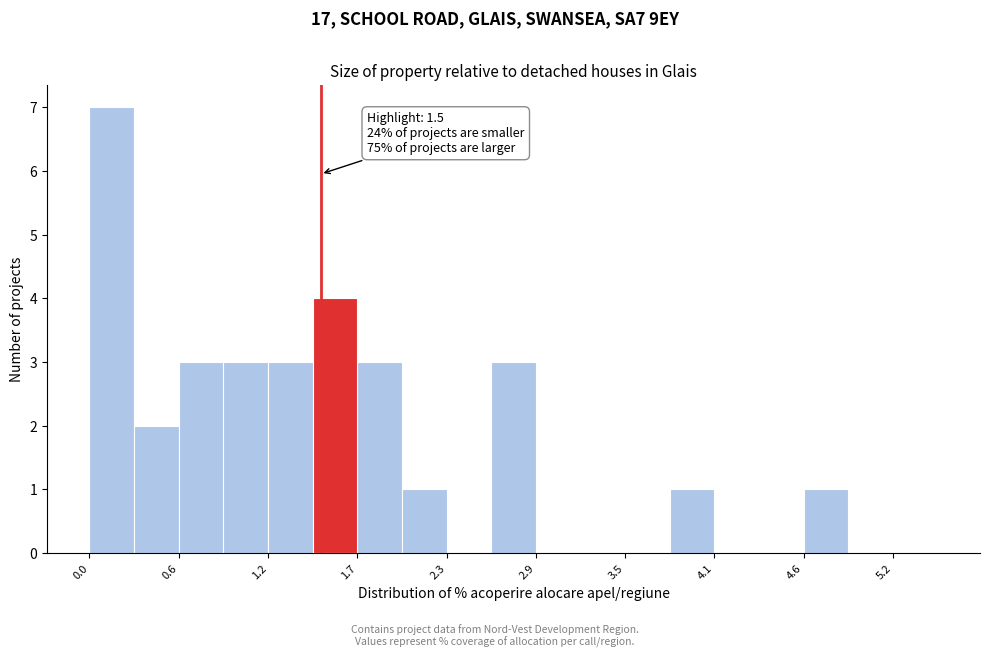

Around what value on the x-axis is the tallest bar? Give the approximate position of its centre, as read against the axis.

0.1